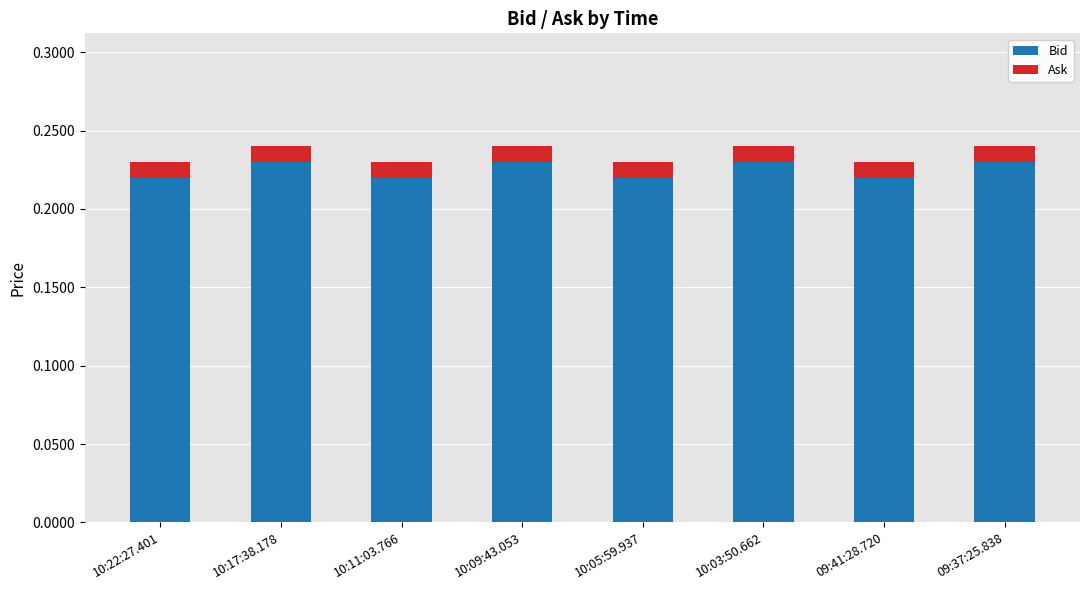

How many bars are there in total?

8